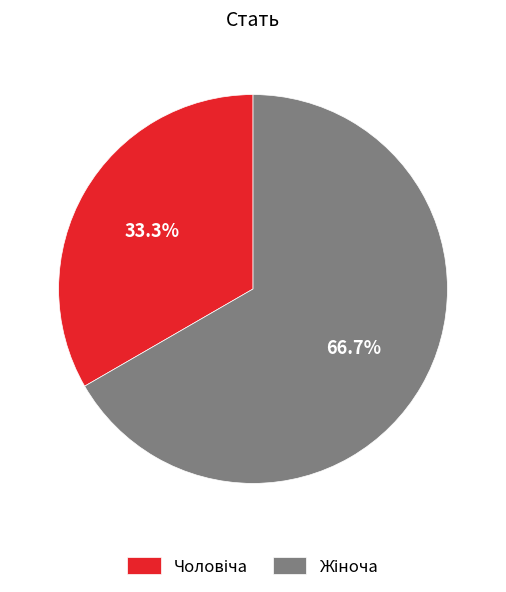

Is there a majority slice in this chart?

Yes